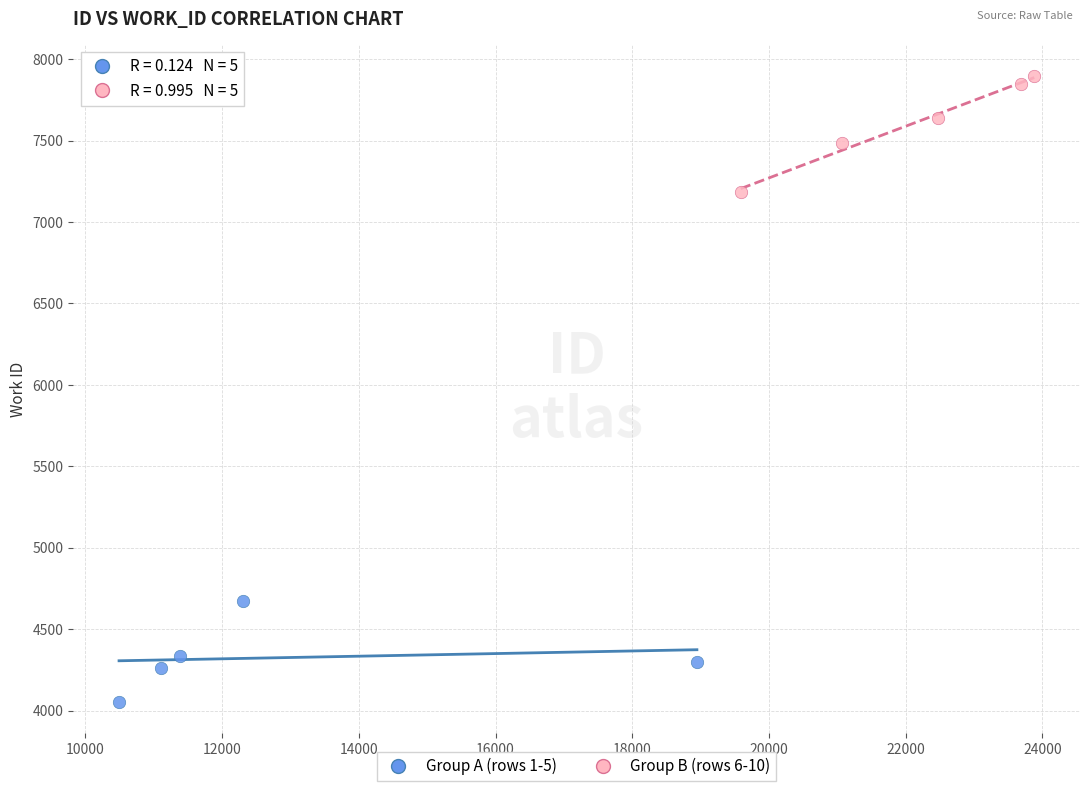

Which series has the widest spread of Y values?

Group B (rows 6-10)